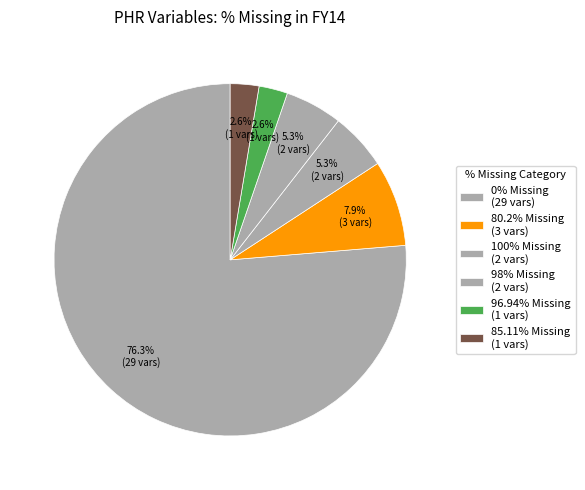

How many slices are in this pie chart?

6